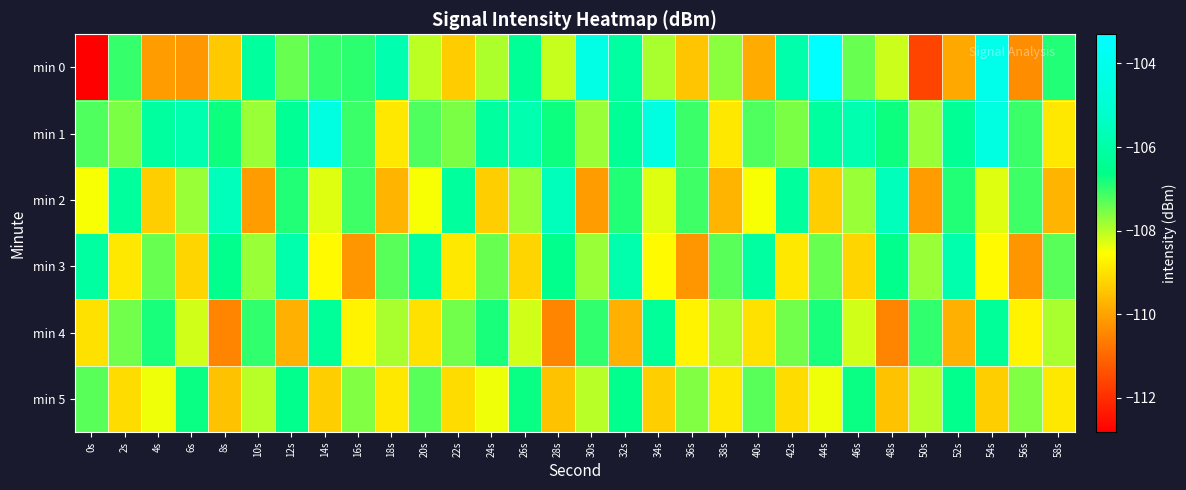

Between 54s and 28s, which is larger?

54s